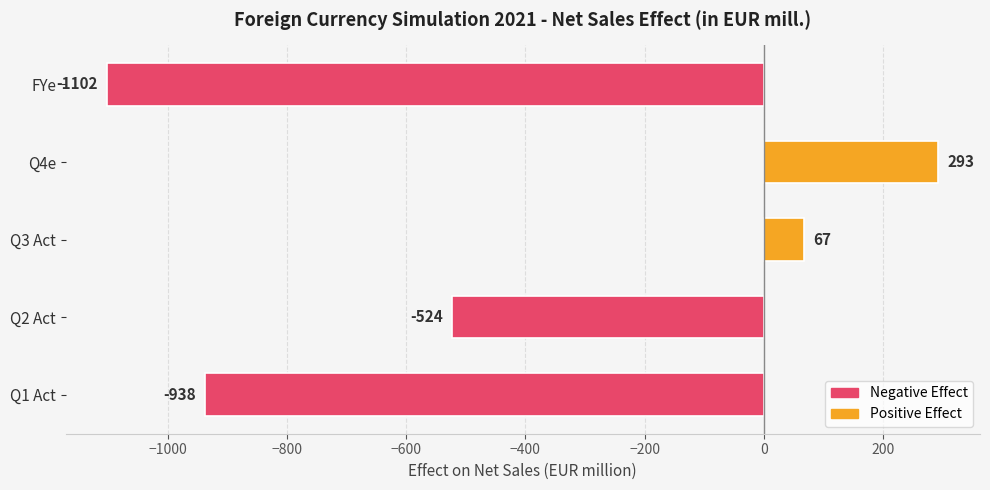

How many values are below zero?

3